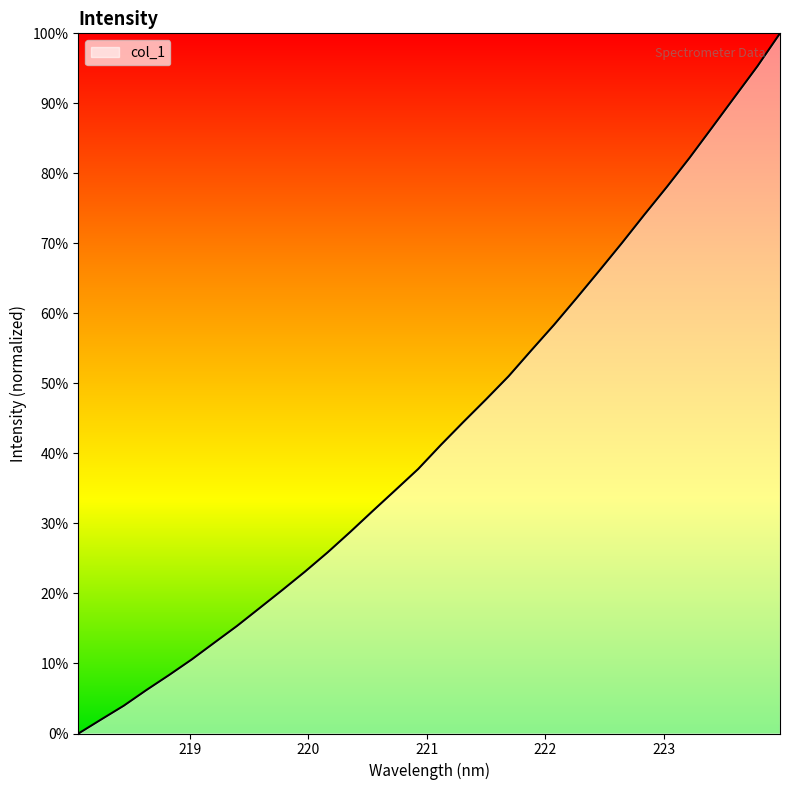

What is the maximum value shown in the chart?

100.0